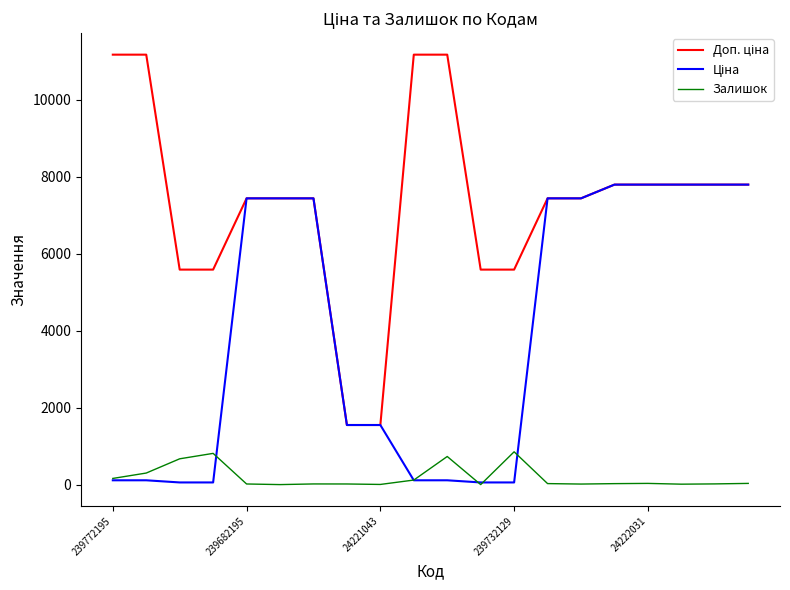

Count the number of categories in the chart.

20